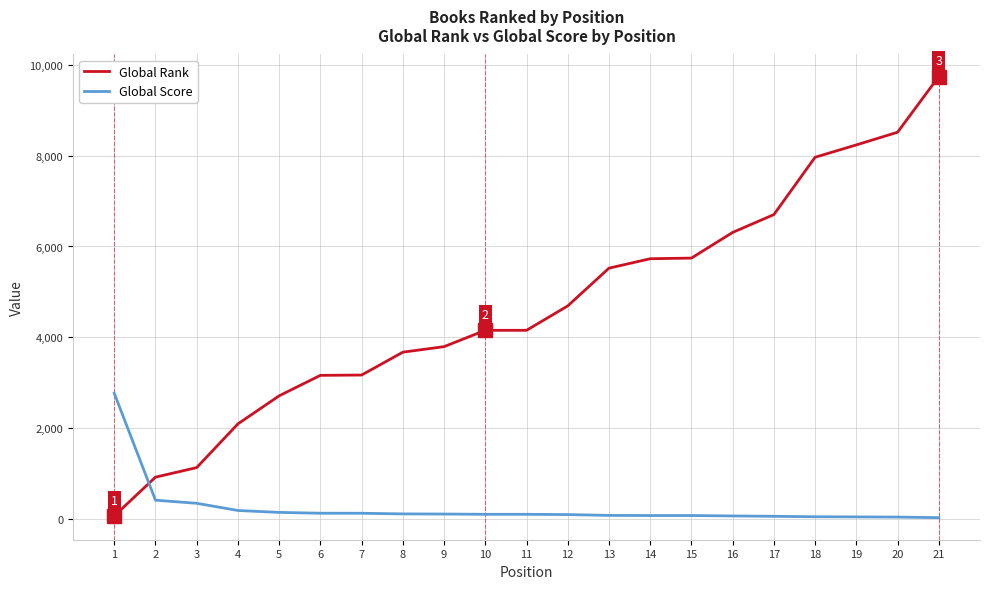

List the series in order of their peak value, highest first.

Global Rank, Global Score